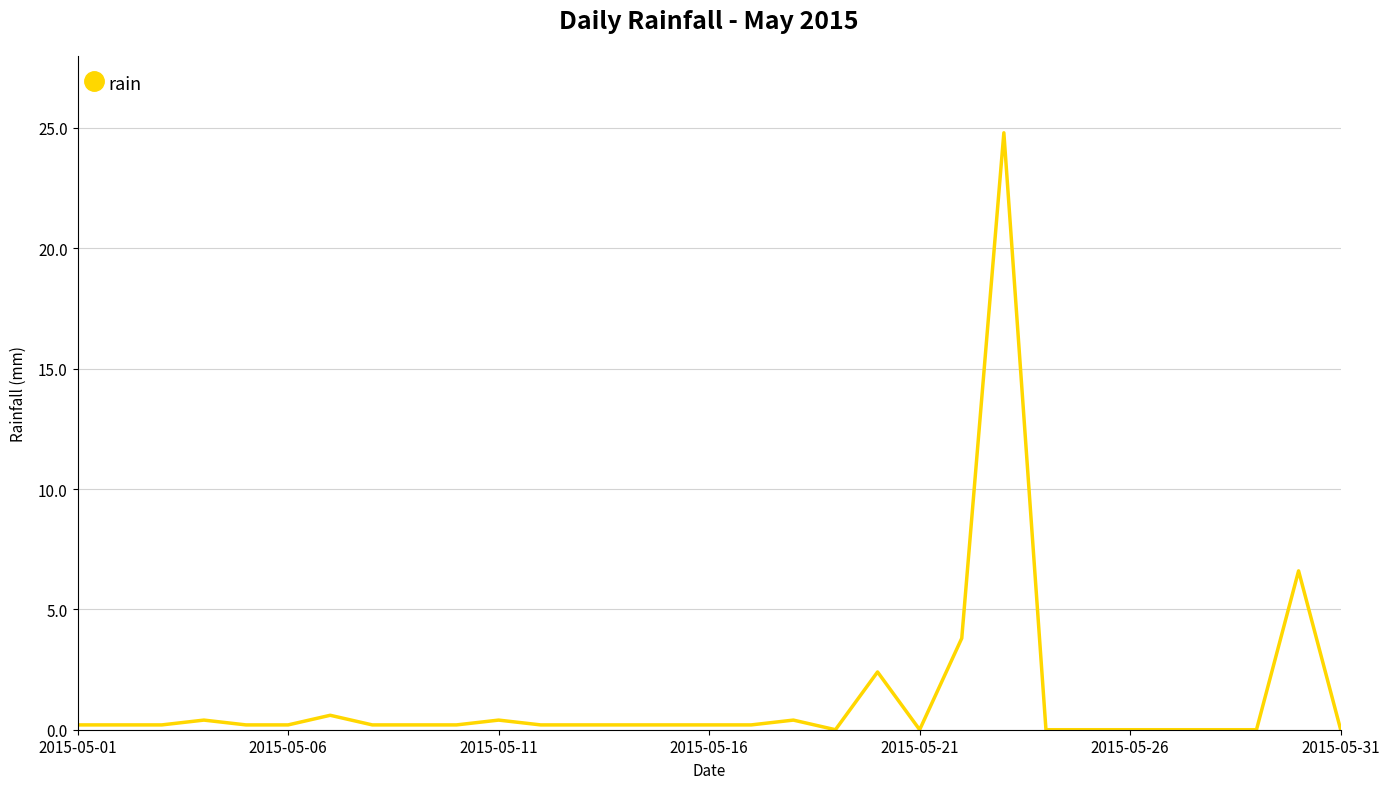

What is the sum of all values?

42.2